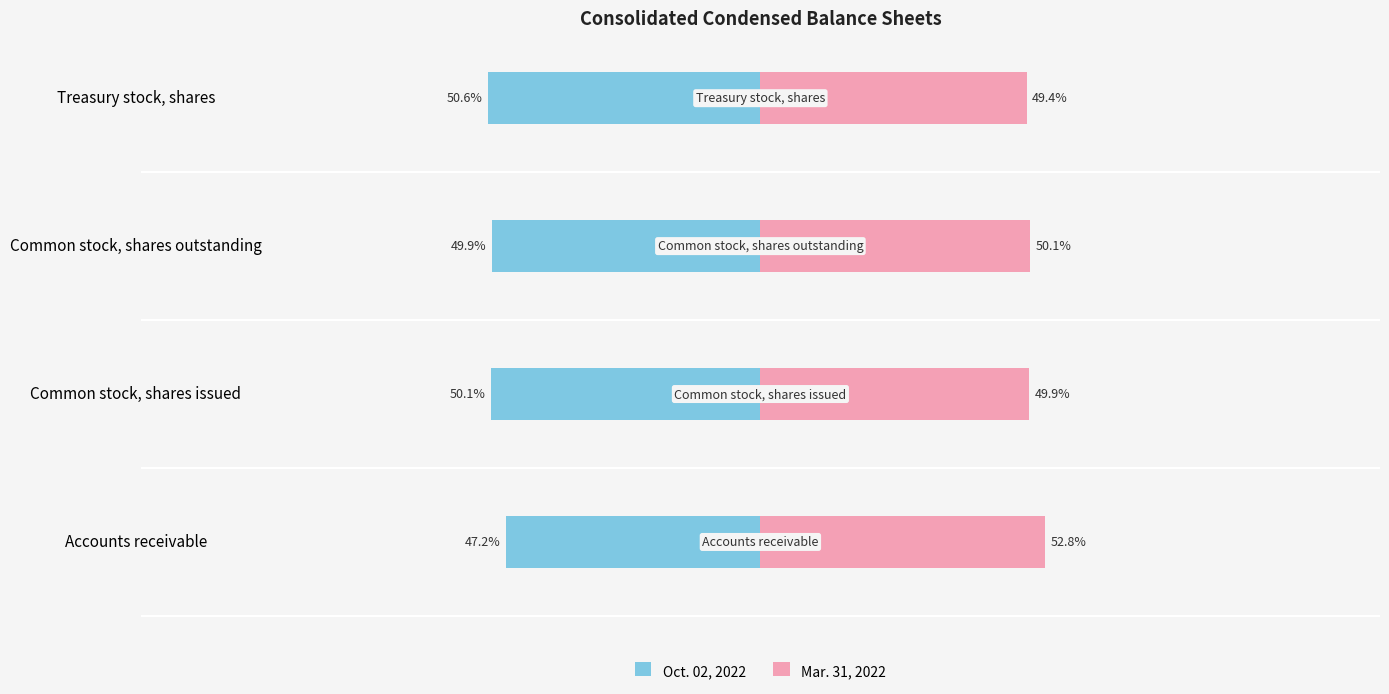

How many data points does each series have?

4